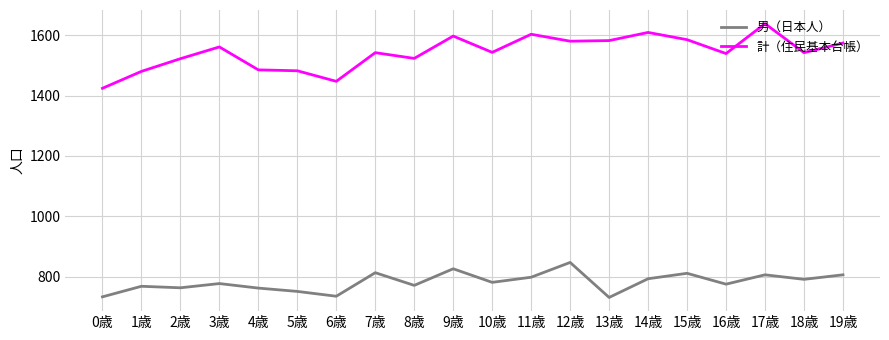

In 計（住民基本台帳）, how many points are higher than both neighbors (excluding endpoints)?

6